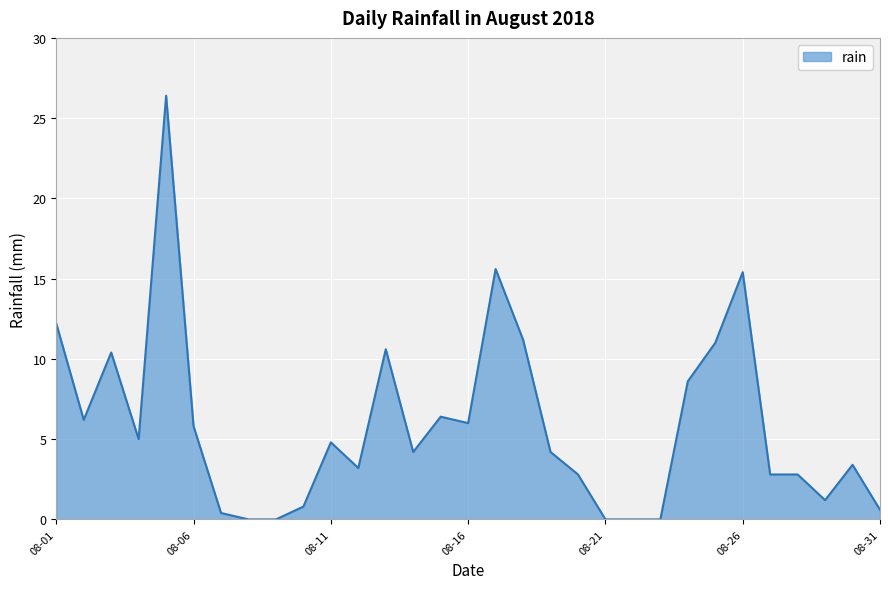

What is the difference between the maximum and minimum values?

26.4